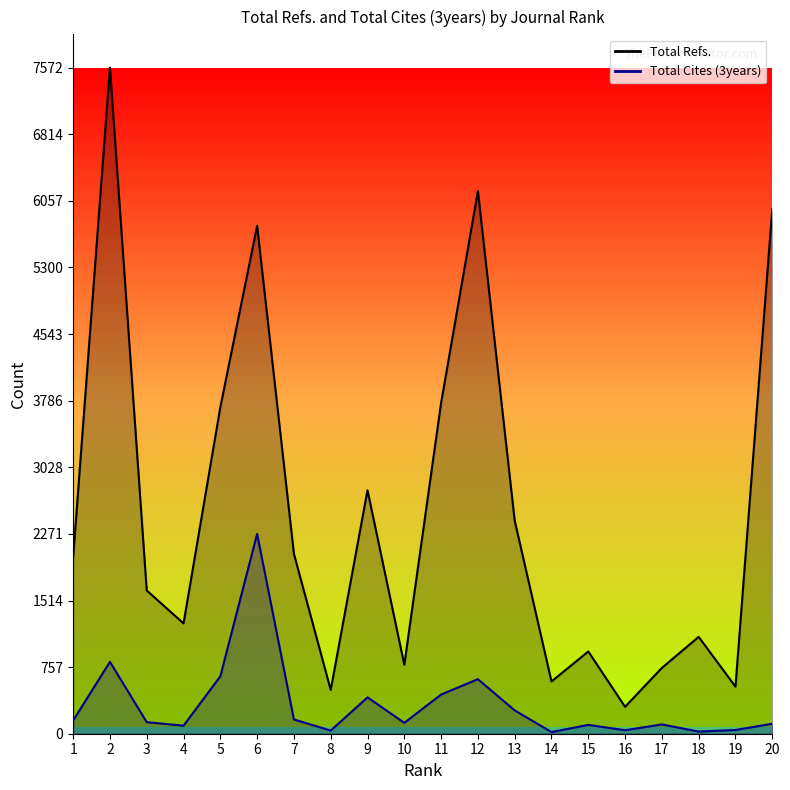

What is the approximate value of Total Cites (3years) at 10?

123.6